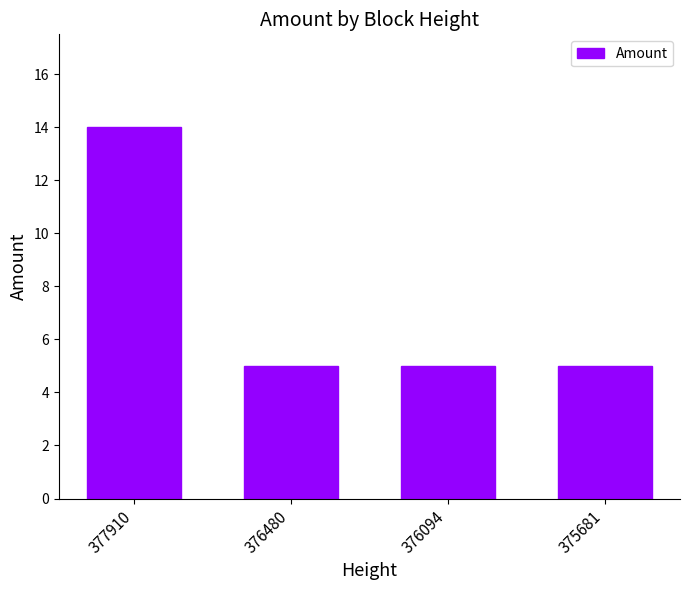

Reading left to right, extract all data points from this chart.

377910=14	376480=5	376094=5	375681=5